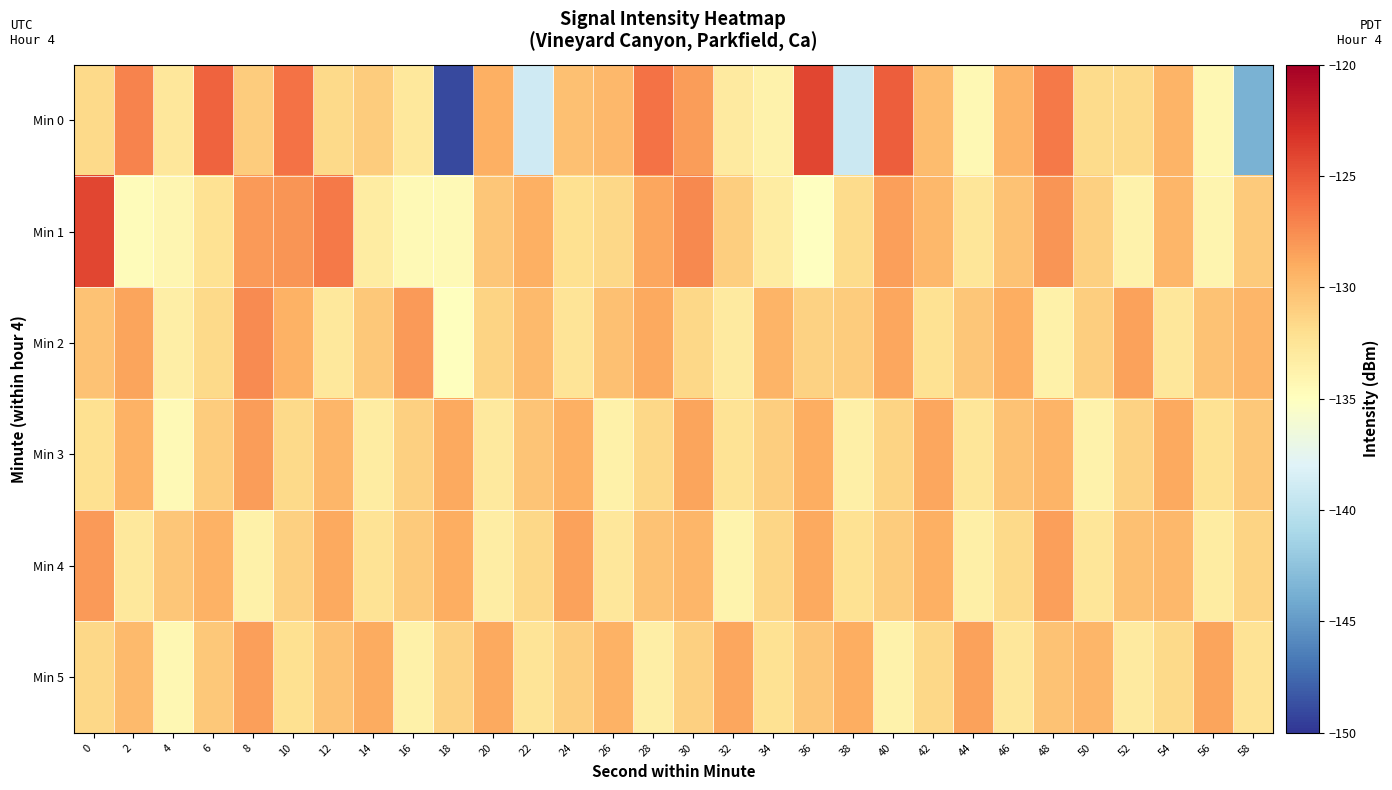

What is the spread (max minus min) of values at 40?

8.4